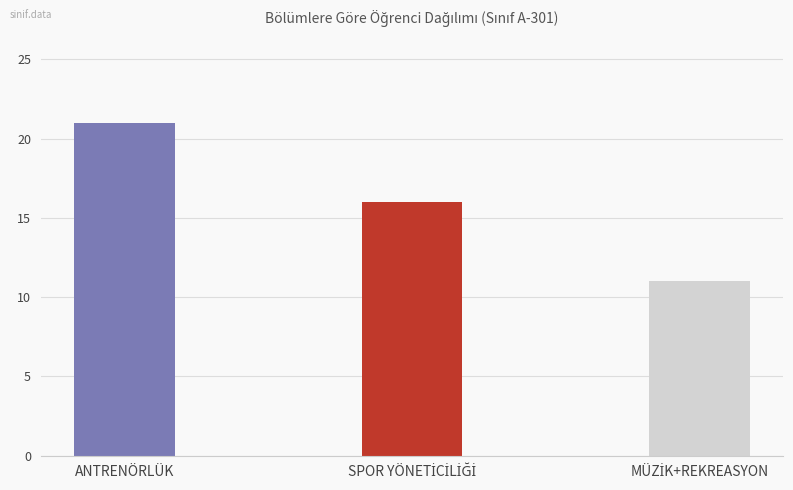

What position from the left is ANTRENÖRLÜK?

1